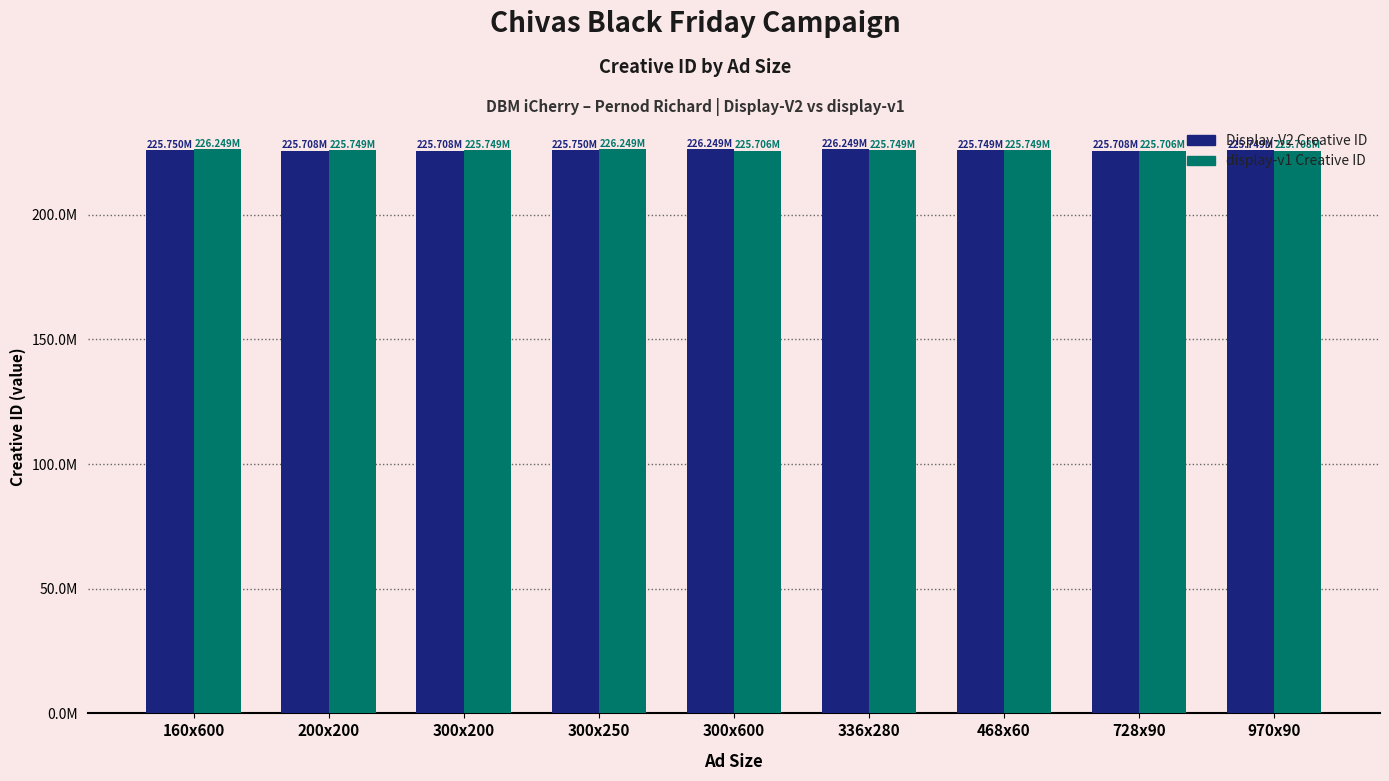

Does the chart contain stacked bars?

No